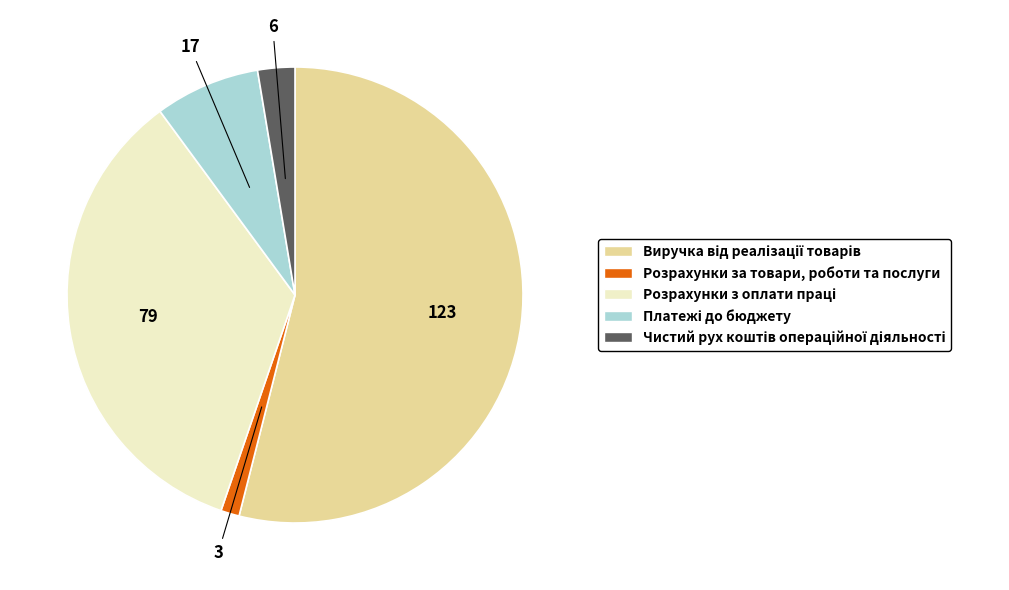

Which category has the smallest portion of the pie?

Розрахунки за товари, роботи та послуги